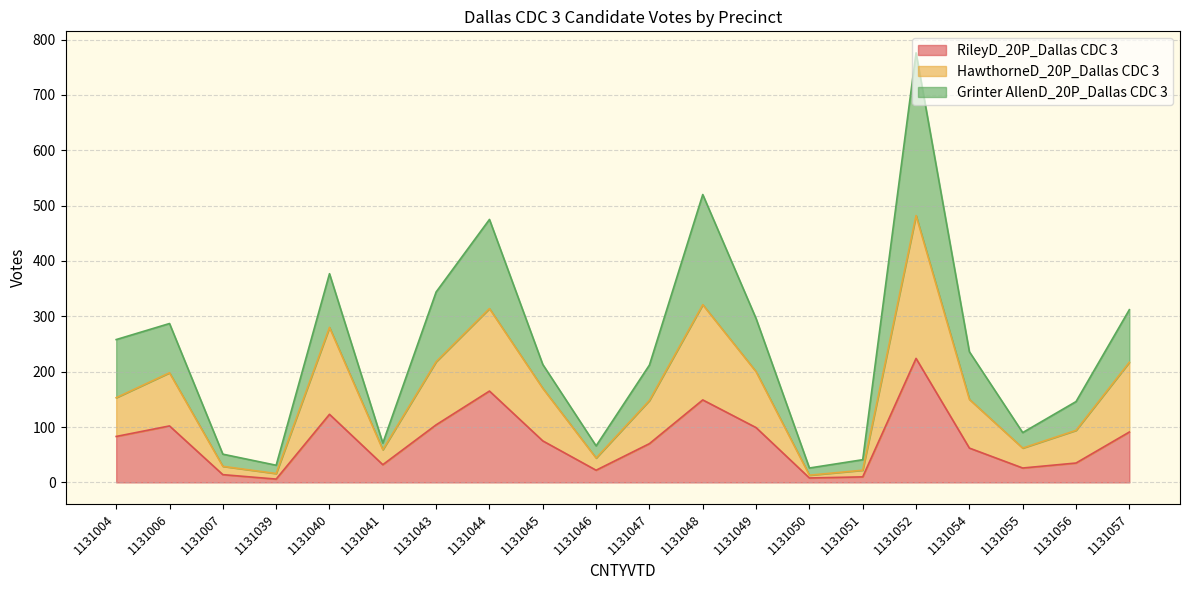

Does the chart have visible grid lines?

Yes